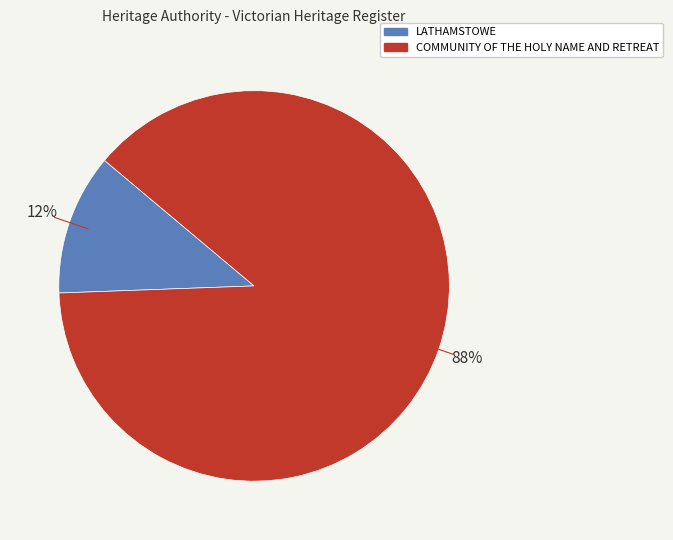

Rank the categories by value from lowest to highest.

LATHAMSTOWE, COMMUNITY OF THE HOLY NAME AND RETREAT